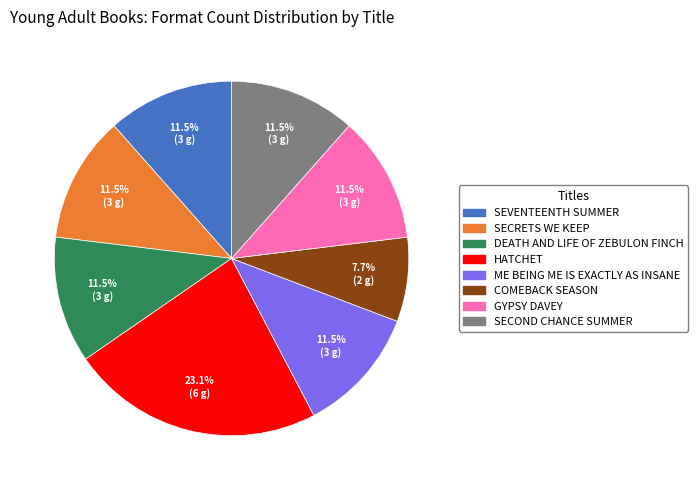

Is there a majority slice in this chart?

No